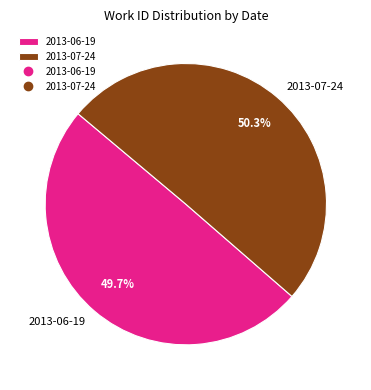

Does 2013-06-19 represent more than half of the total?

No